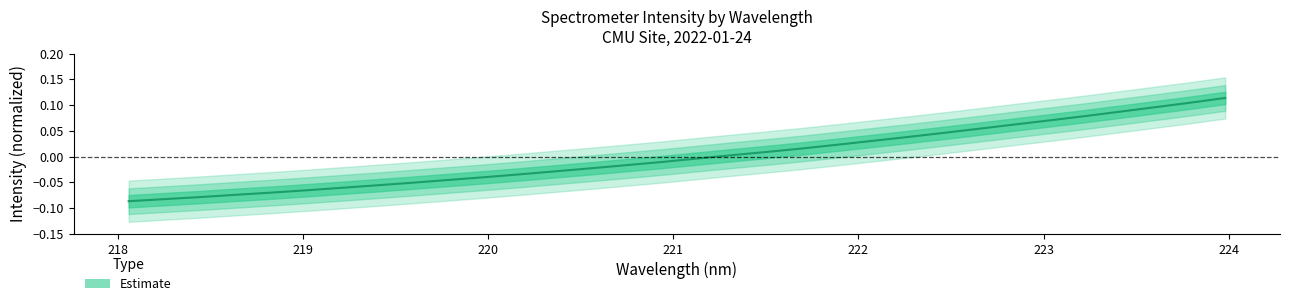

Reading right to left, list all the values displayed in this chart.

0.1	0.1	0.1	0.1	0.1	0.1	0.1	0.1	0.0	0.0	0.0	0.0	0.0	0.0	0.0	-0.0	-0.0	-0.0	-0.0	-0.0	-0.0	-0.0	-0.0	-0.1	-0.1	-0.1	-0.1	-0.1	-0.1	-0.1	-0.1	-0.1